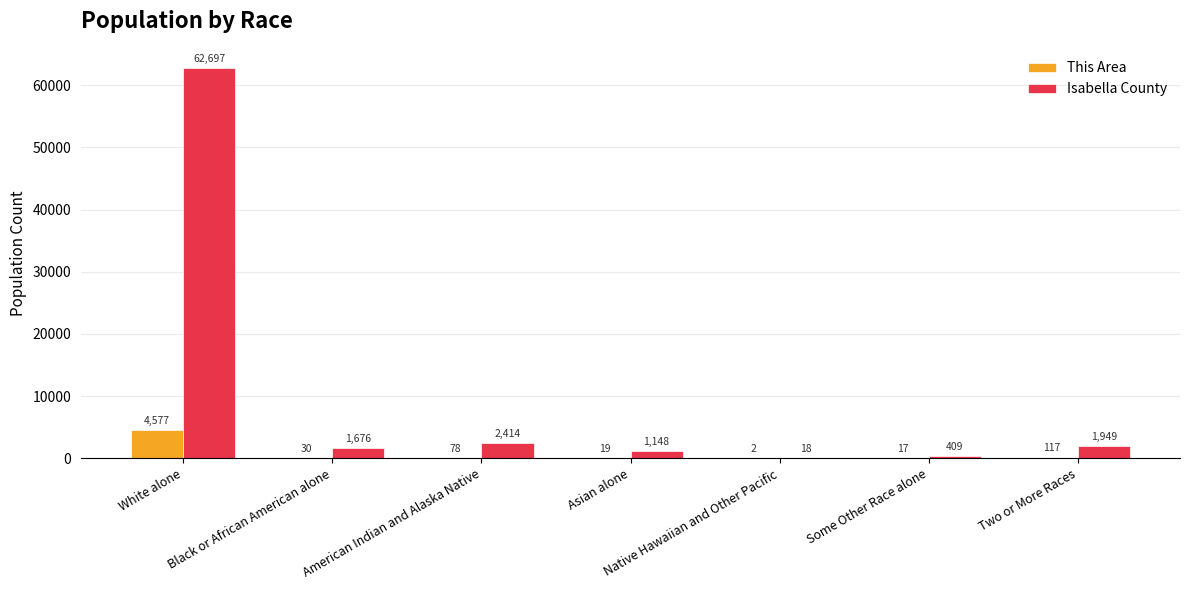

Is the value of This Area at Two or More Races greater than the value of Isabella County at Native Hawaiian and Other Pacific?

Yes